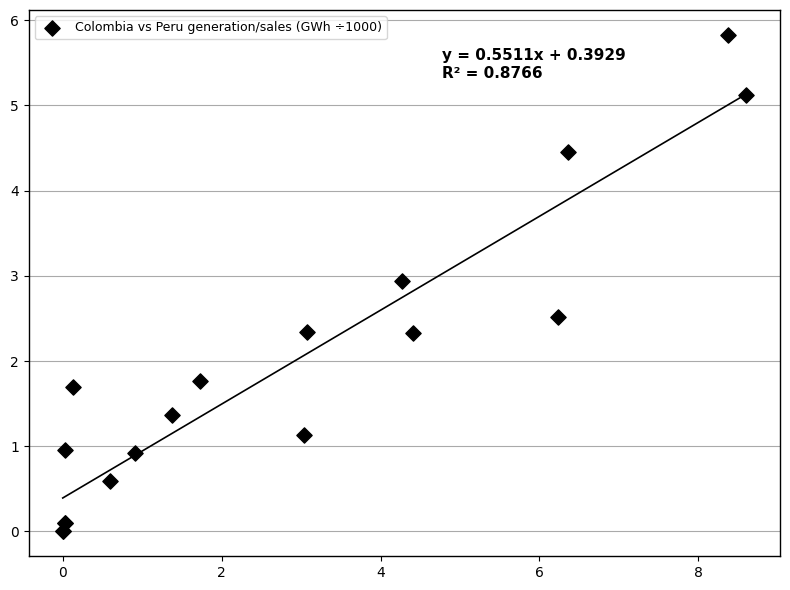

What Y value in the scatter plot is closest to 2?

1.8